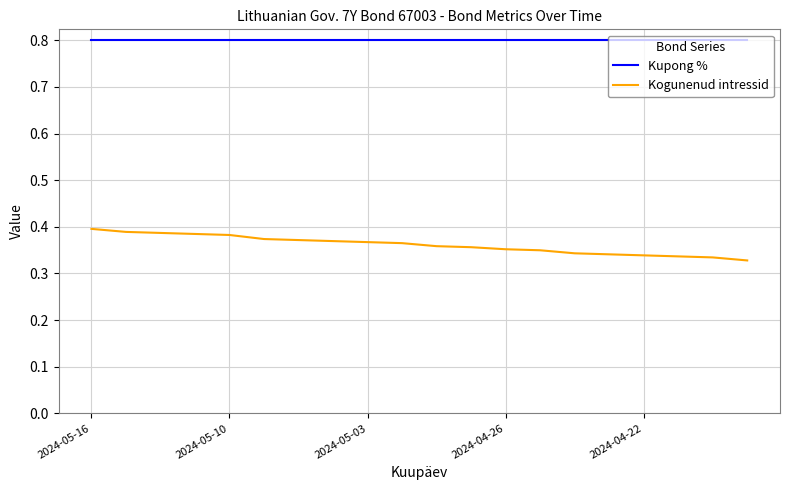

True or false: Kogunenud intressid and Kupong % cross at least once.

False